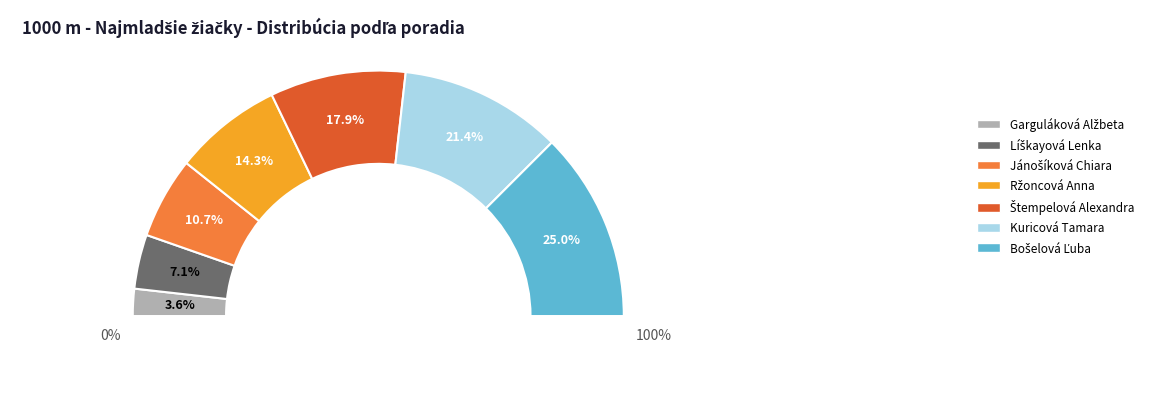

What is the change in value from Jánošíková Chiara to Bošelová Ľuba?

+4